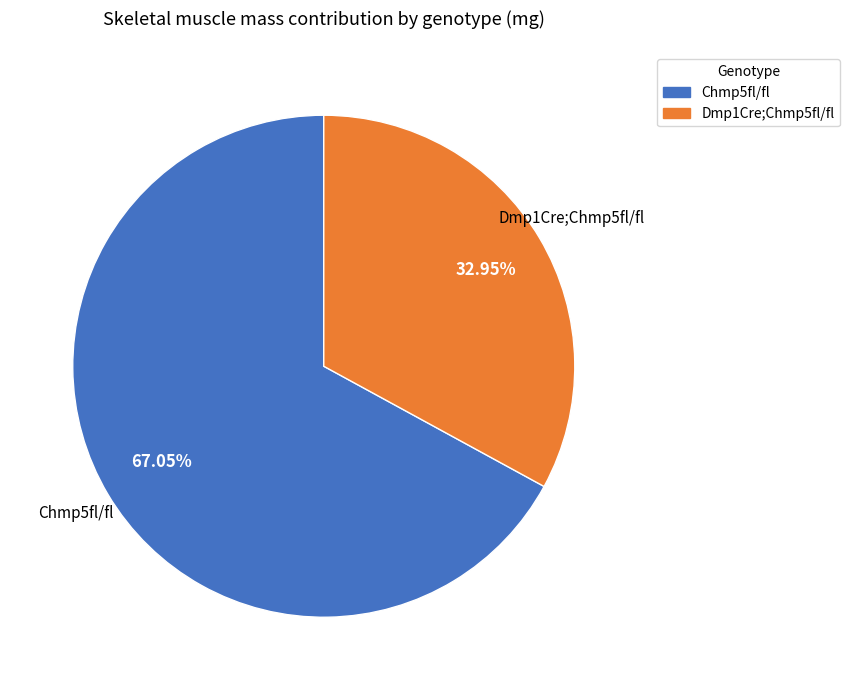

What is the ratio of the value at Chmp5fl/fl to the value at Dmp1Cre;Chmp5fl/fl?

2.0